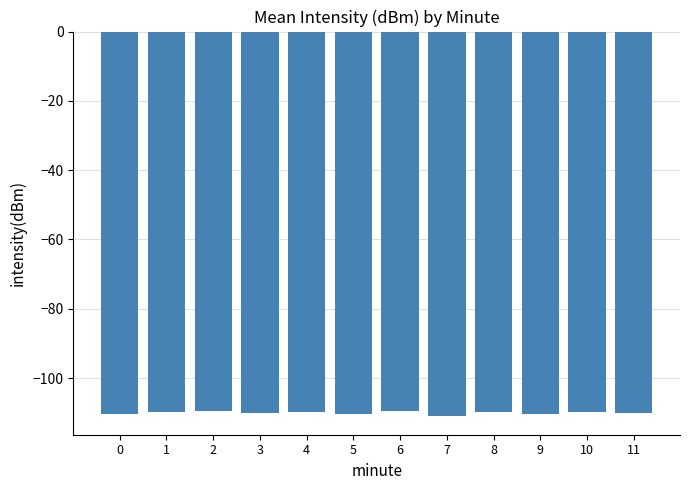

What is the greatest value displayed?

-109.5